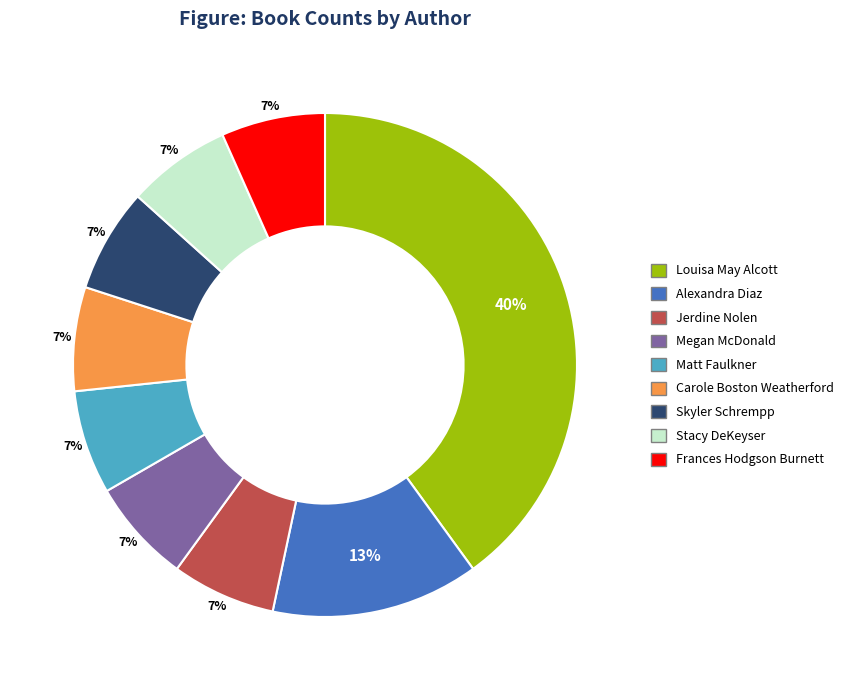

Does any single category account for the majority?

No